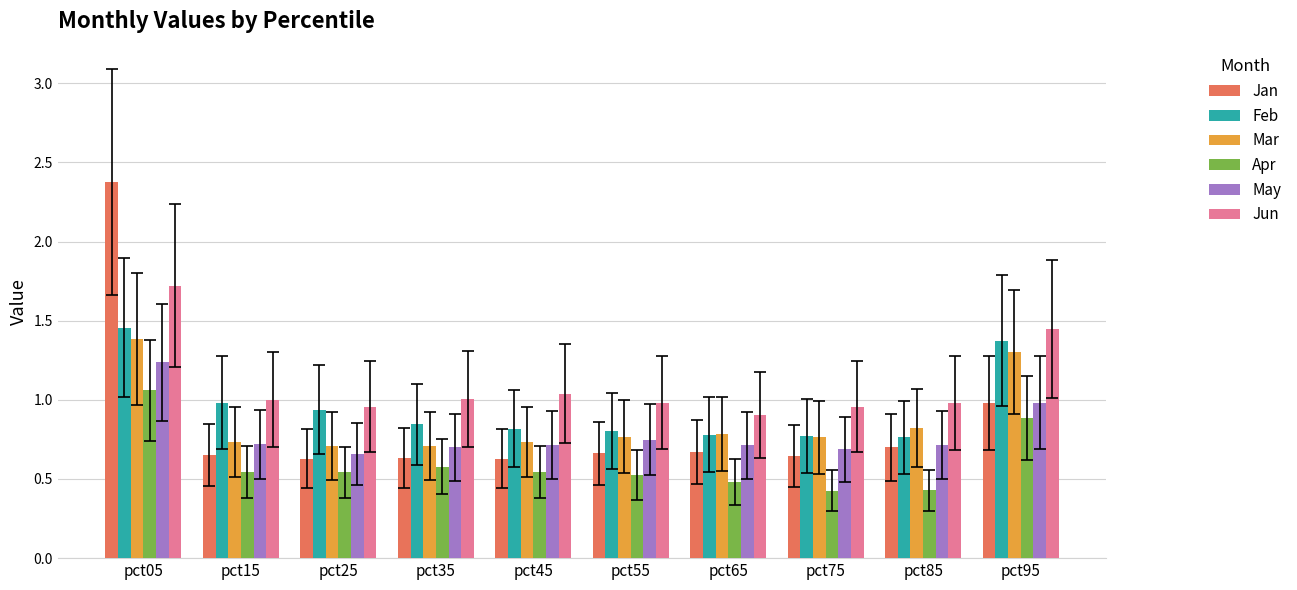

What is the spread (max minus min) of values at pct25?

0.4